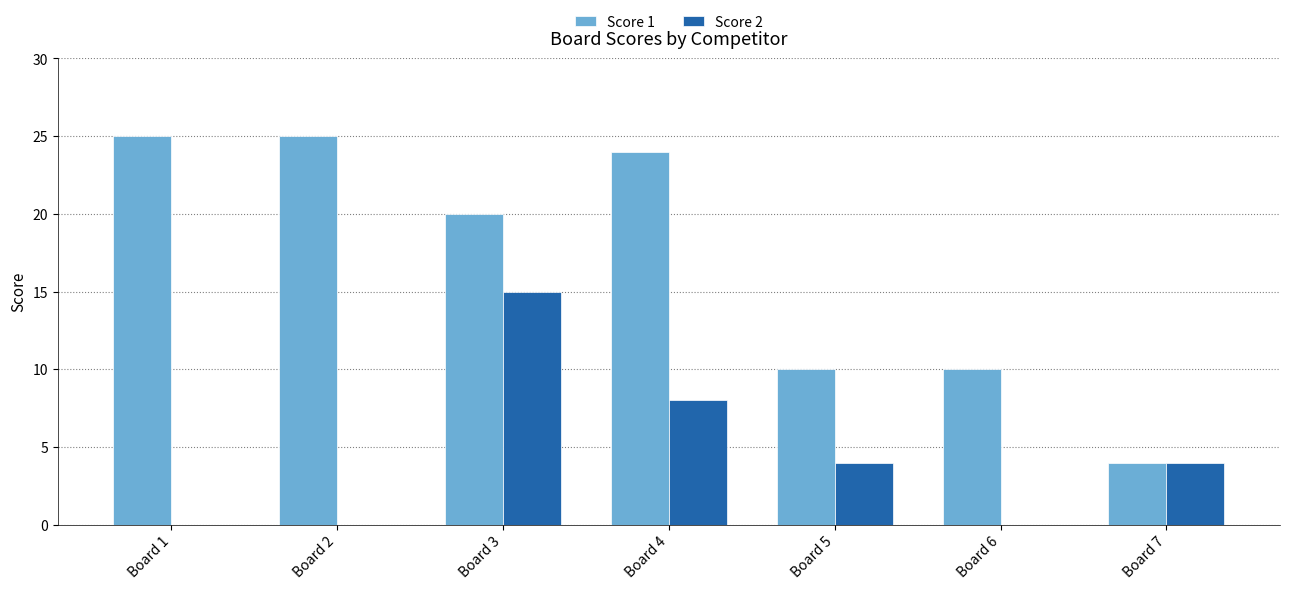

Reading left to right, extract all data points from this chart.

Score 1: 25	25	20	24	10	10	4
Score 2: 0	0	15	8	4	0	4